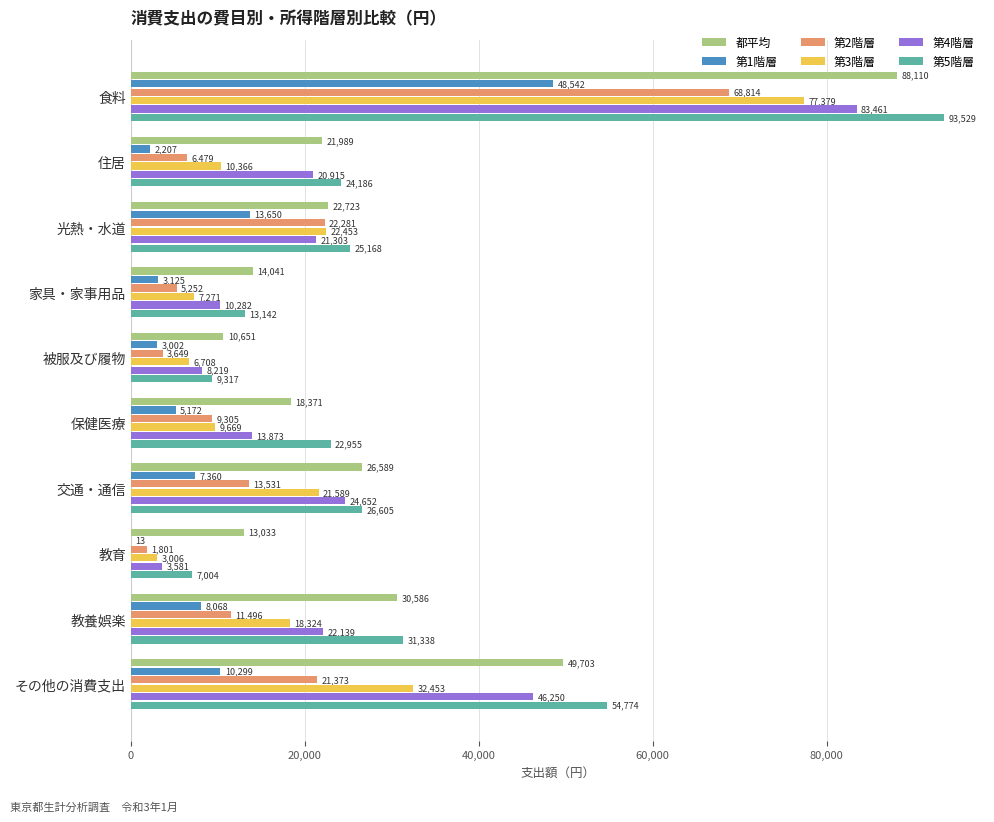

Where is 第4階層 nearest to the value 43521?

その他の消費支出